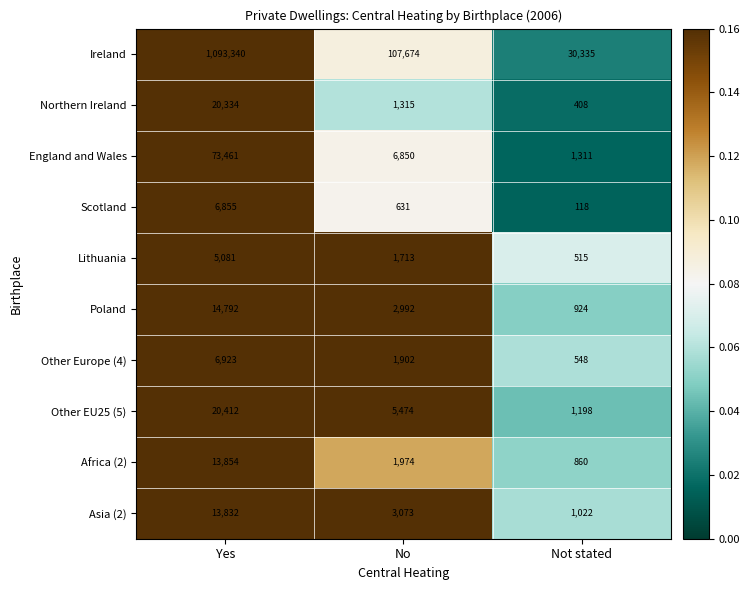

What is the difference between the highest and lowest values at Not stated?

30217